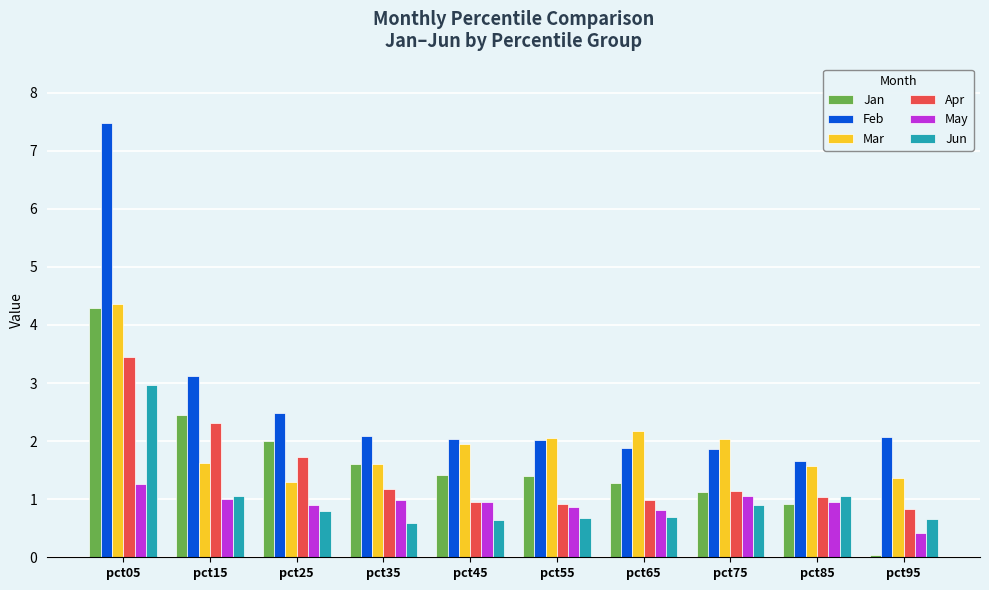

Count the number of categories in the chart.

10